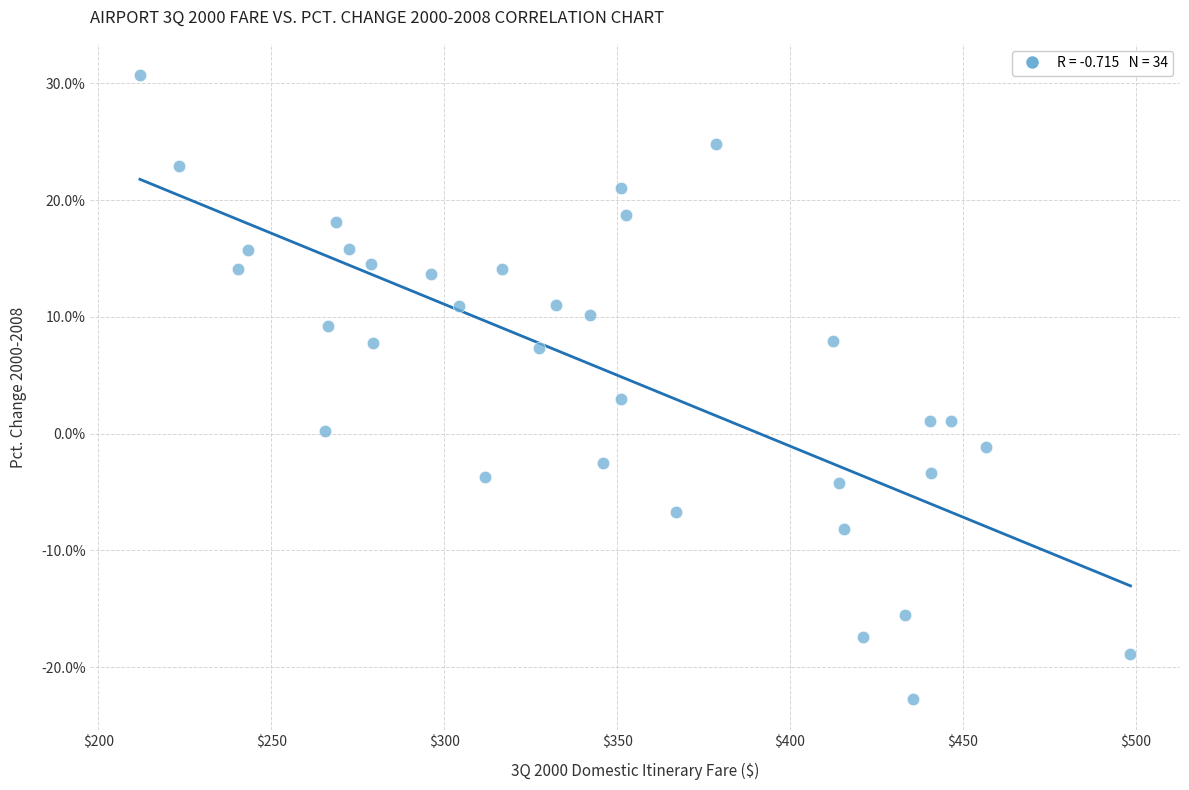

What Y value in the scatter plot is closest to 4?

3.0